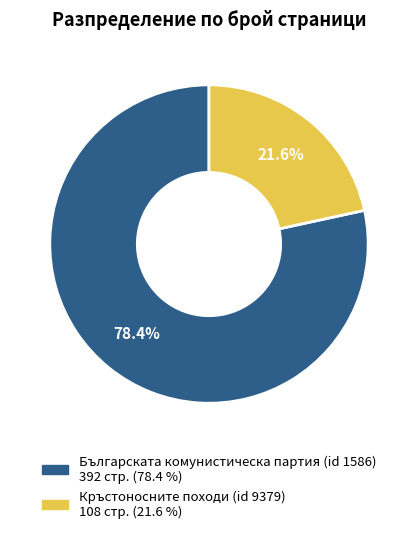

What percentage do Кръстоносните походи (id 9379) and Българската комунистическа партия (id 1586) together represent?

100.0%